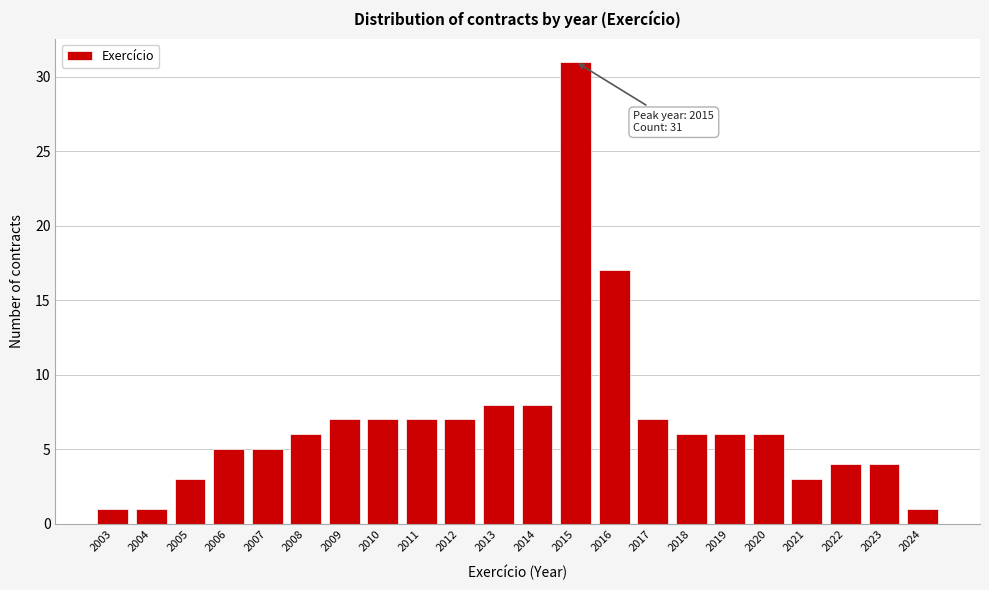

Reading right to left, extract all data points from this chart.

2024=1	2023=4	2022=4	2021=3	2020=6	2019=6	2018=6	2017=7	2016=17	2015=31	2014=8	2013=8	2012=7	2011=7	2010=7	2009=7	2008=6	2007=5	2006=5	2005=3	2004=1	2003=1